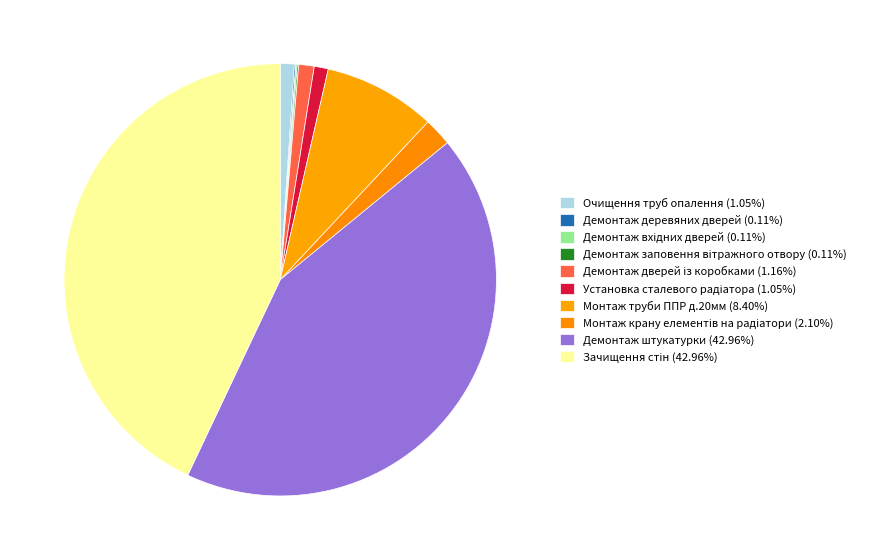

Which has a higher value, Демонтаж заповення вітражного отвору or Демонтаж штукатурки?

Демонтаж штукатурки